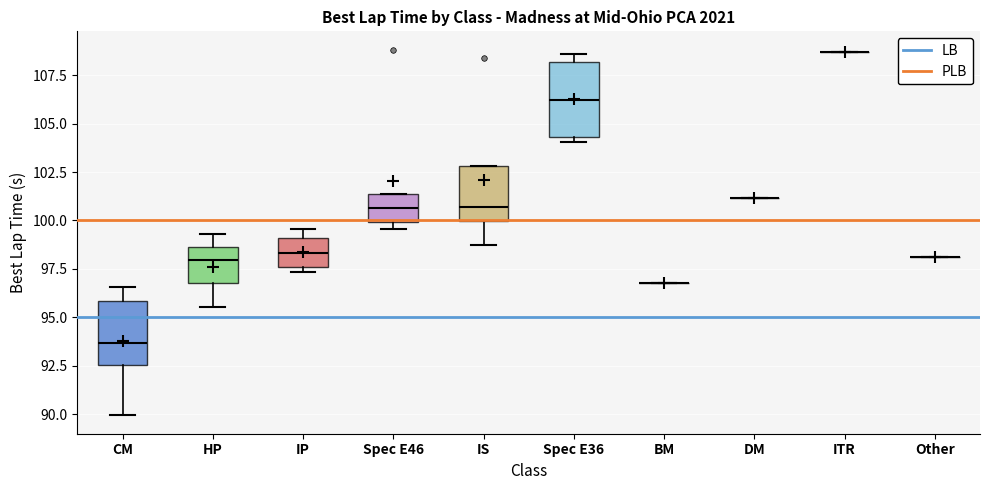

Reading left to right, transcribe this box plot: for each box, give where its median line is, the range the box spans, and where its two whiskers end, as read against the y-axis. The values are not printed on the chart, so give them approximately, as read against the axis.

CM: median 93.5, box 92.5 to 96.0, whiskers 90.0 to 96.5
HP: median 98.0, box 96.5 to 98.5, whiskers 95.5 to 99.5
IP: median 98.5, box 97.5 to 99.0, whiskers 97.5 (just below the box's lower edge) to 99.5
Spec E46: median 100.5, box 100.0 to 101.5, whiskers 99.5 to 101.5
IS: median 100.5, box 100.0 to 103.0, whiskers 98.5 to 103.0
Spec E36: median 106.0, box 104.5 to 108.0, whiskers 104.0 to 108.5
BM: box collapsed to a line at 97.0, whiskers 97.0 to 97.0
DM: box collapsed to a line at 101.0, whiskers 101.0 to 101.0
ITR: box collapsed to a line at 108.5, whiskers 108.5 to 108.5
Other: box collapsed to a line at 98.0, whiskers 98.0 to 98.0